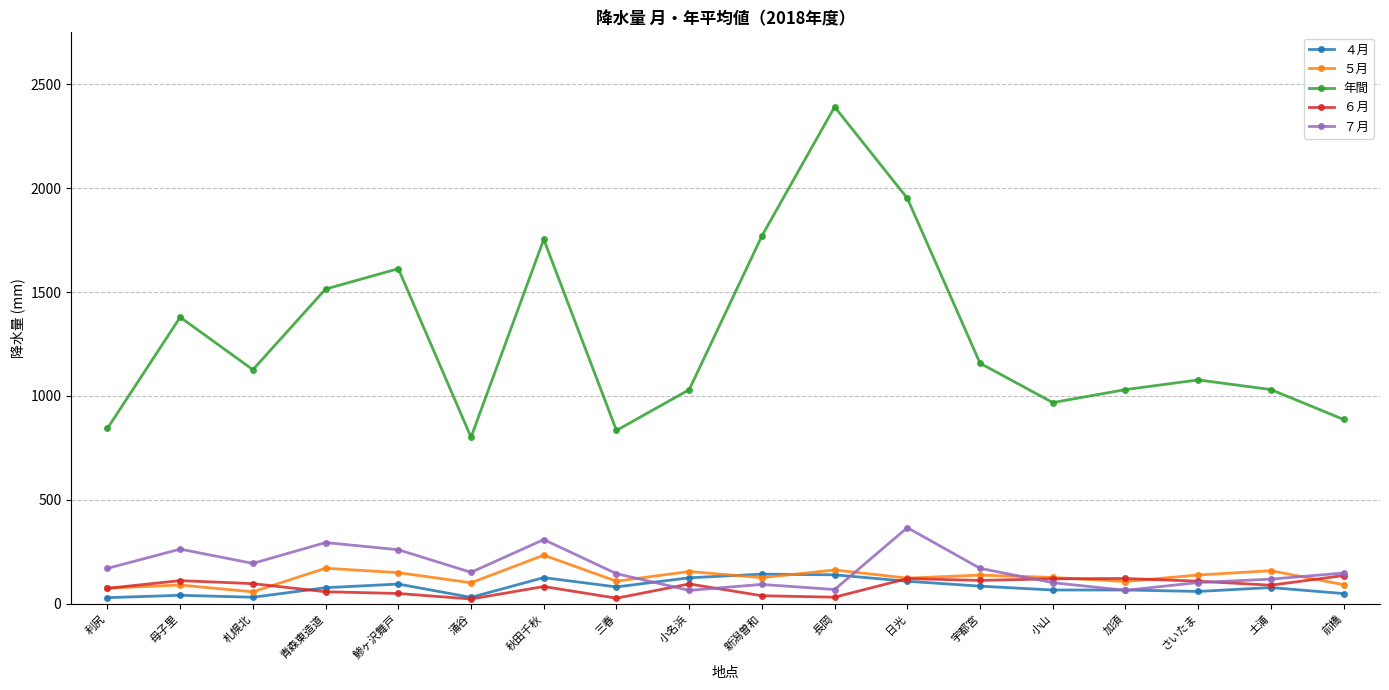

What is the label of the 15th point from the left?

加須